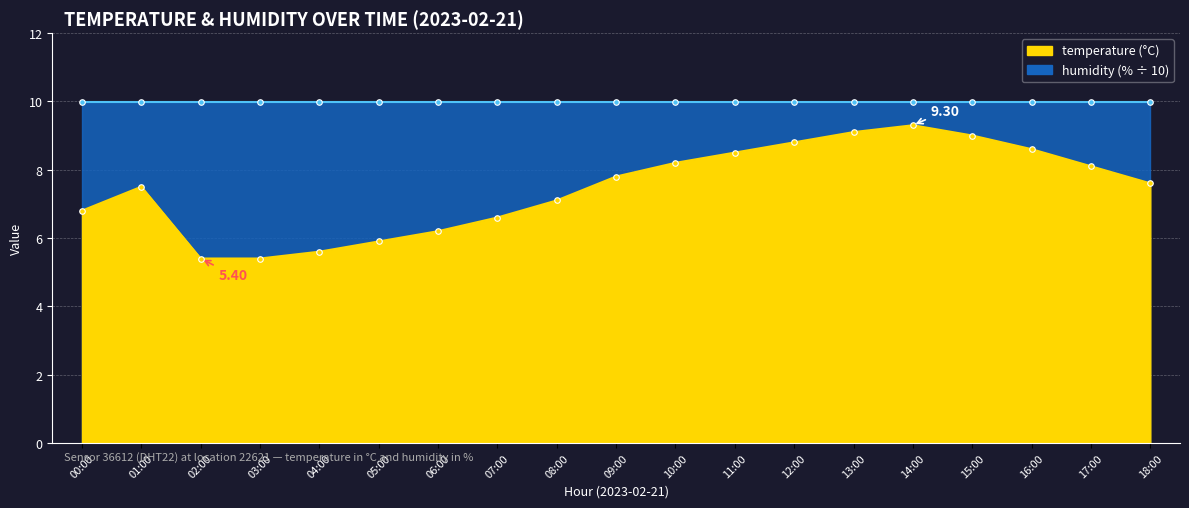

Rank the categories by value from highest to lowest.

14:00, 13:00, 15:00, 12:00, 16:00, 11:00, 10:00, 17:00, 09:00, 18:00, 01:00, 08:00, 00:00, 07:00, 06:00, 05:00, 04:00, 02:00, 03:00